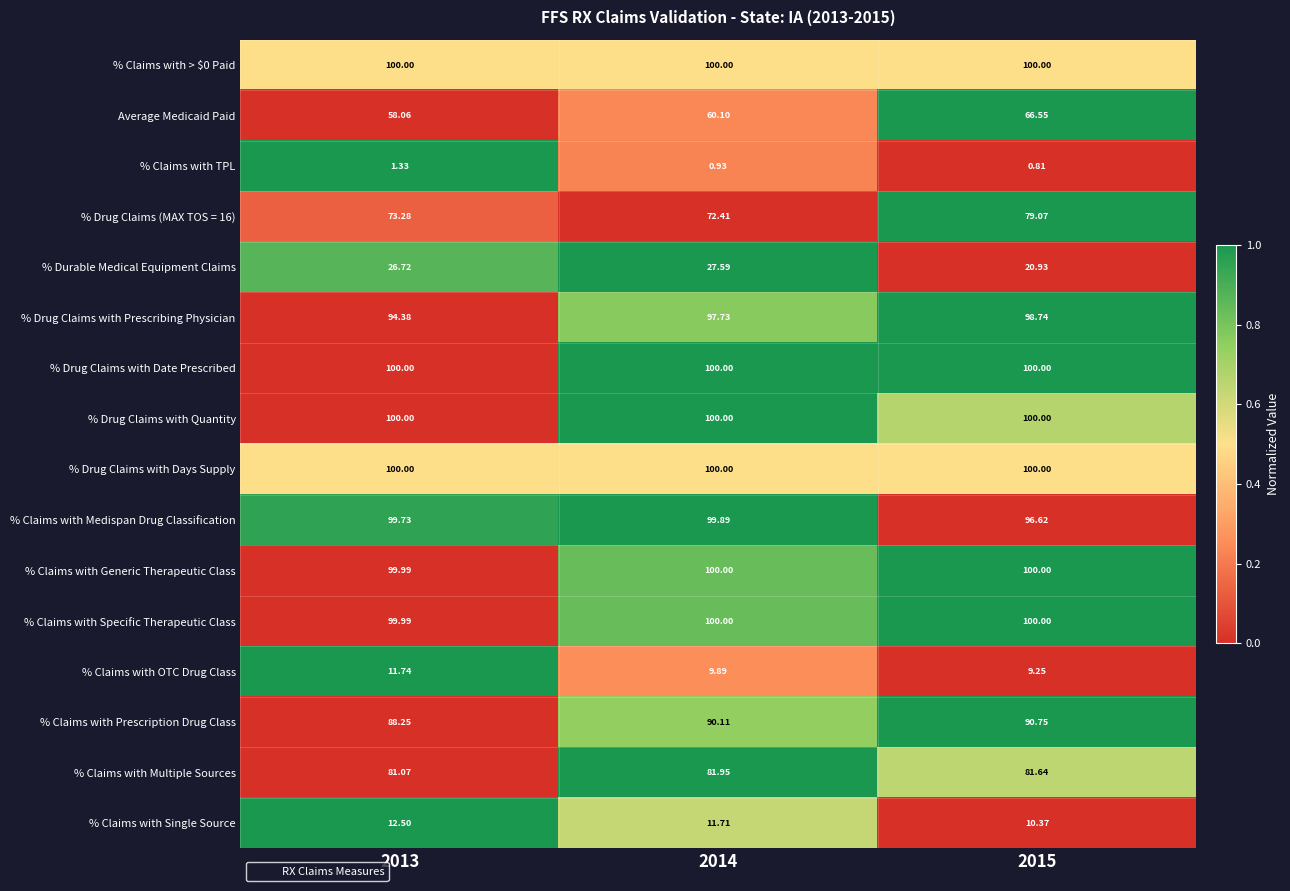

At how many categories does at least one series exceed 0?

3